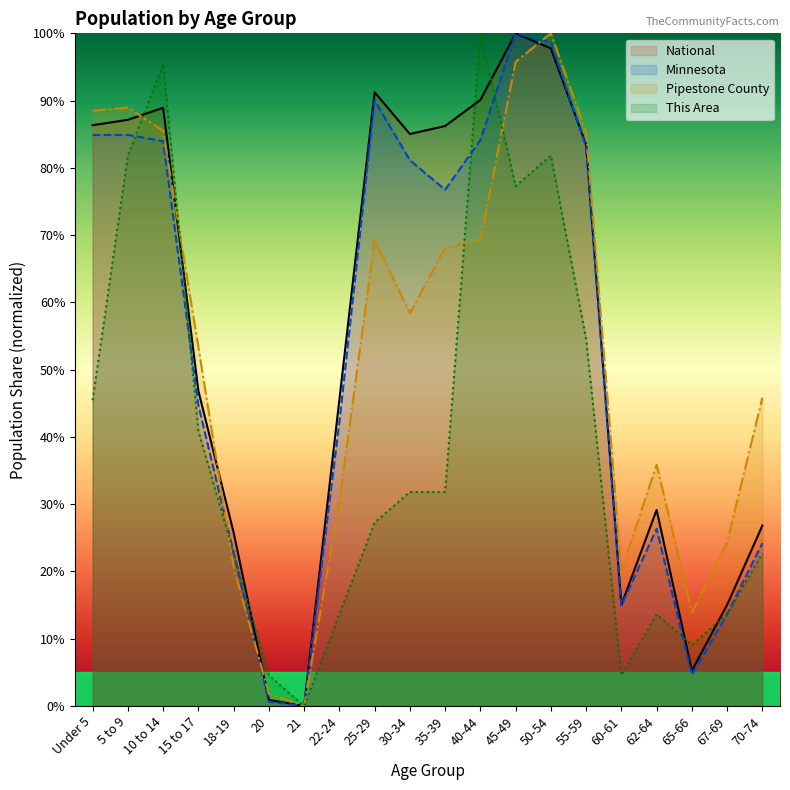

True or false: This Area has a value of 0.3 at 35-39.

True